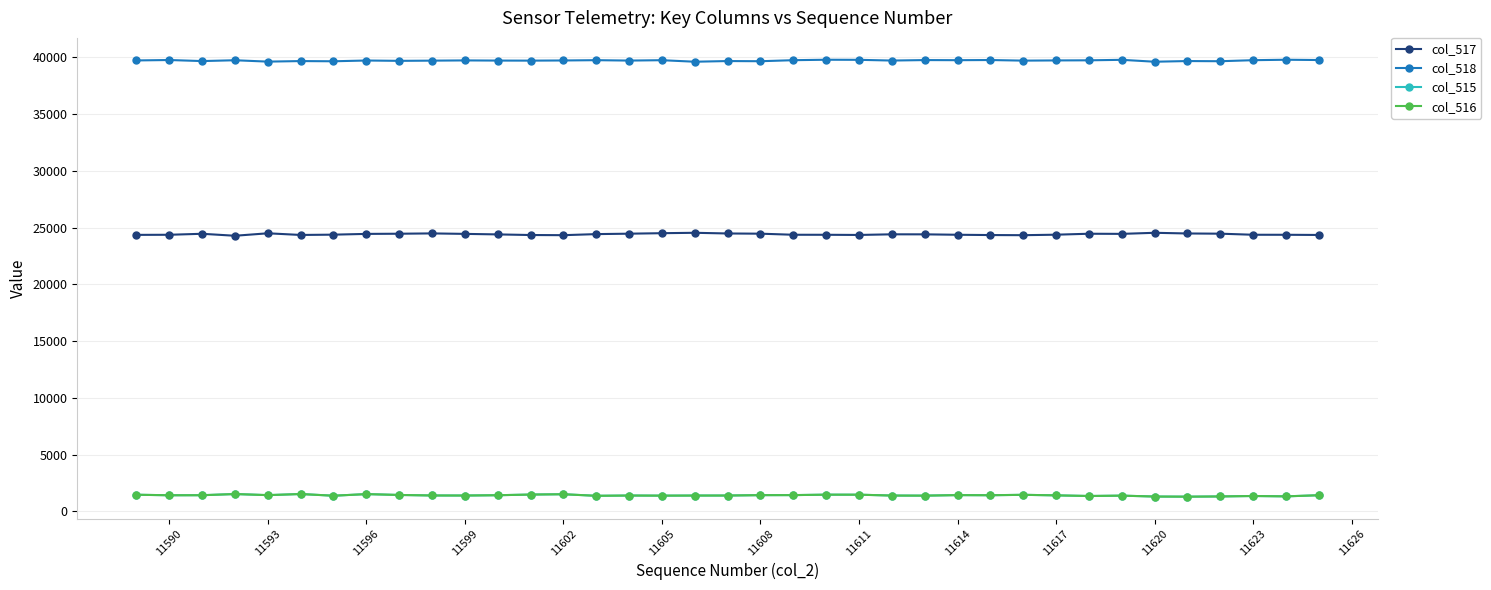

Does the chart display data point markers on the line(s)?

Yes